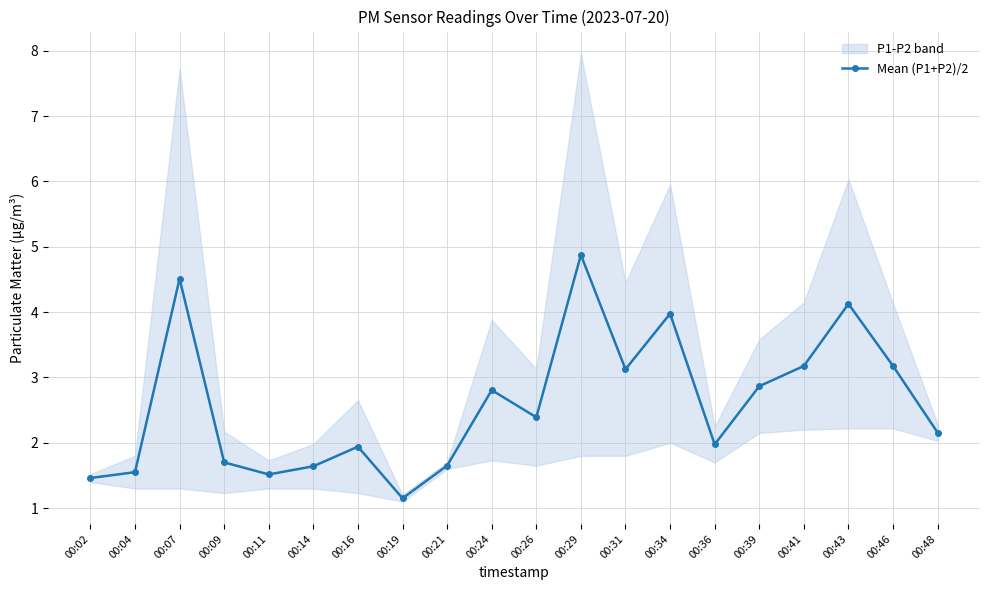

Reading right to left, extract all data points from this chart.

00:48=2.2	00:46=3.2	00:43=4.1	00:41=3.2	00:39=2.9	00:36=2.0	00:34=4.0	00:31=3.1	00:29=4.9	00:26=2.4	00:24=2.8	00:21=1.6	00:19=1.1	00:16=1.9	00:14=1.6	00:11=1.5	00:09=1.7	00:07=4.5	00:04=1.6	00:02=1.5